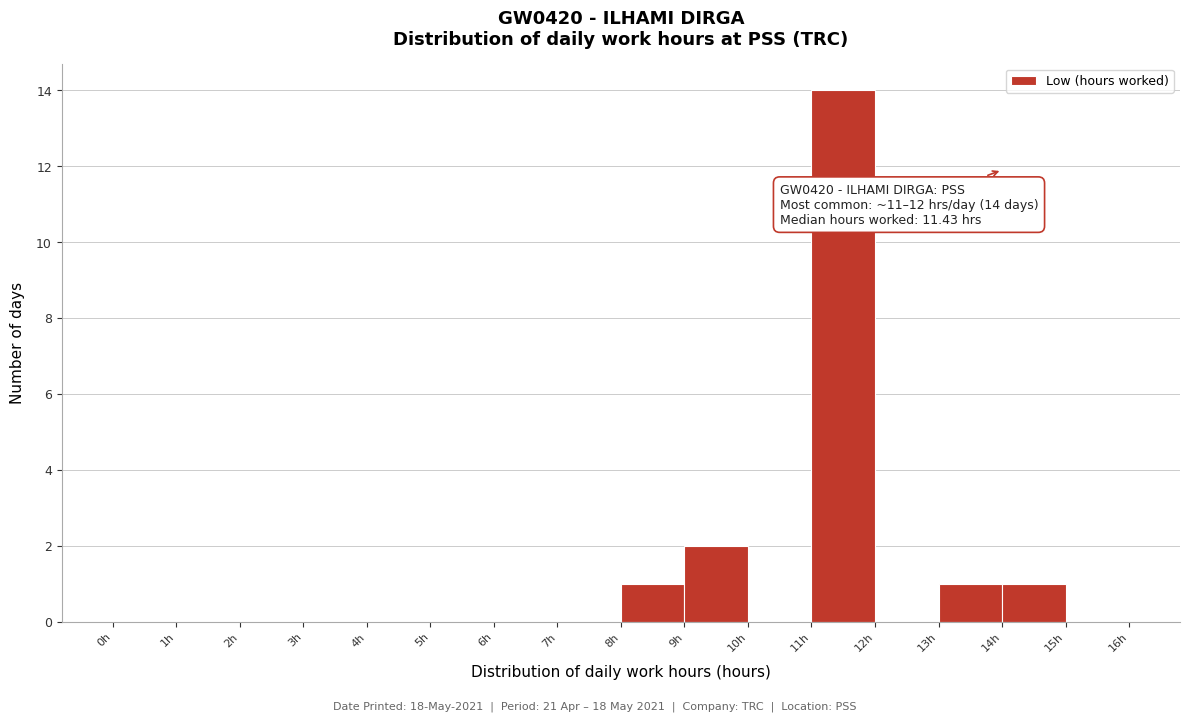

Which range on the x-axis has the tallest bar?

11 to 12